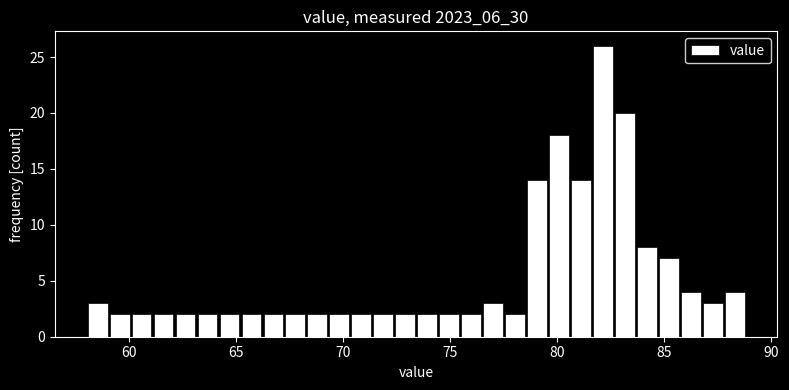

Around what value on the x-axis is the tallest bar? Give the approximate position of its centre, as read against the axis.

82.0